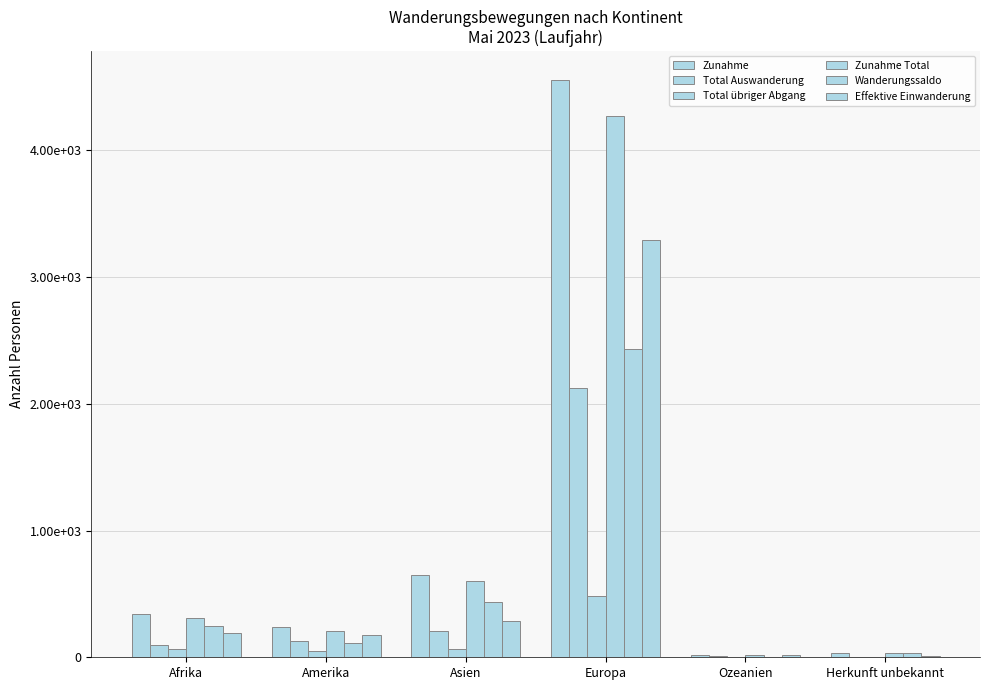

What is the label of the 1st bar from the left?

Afrika